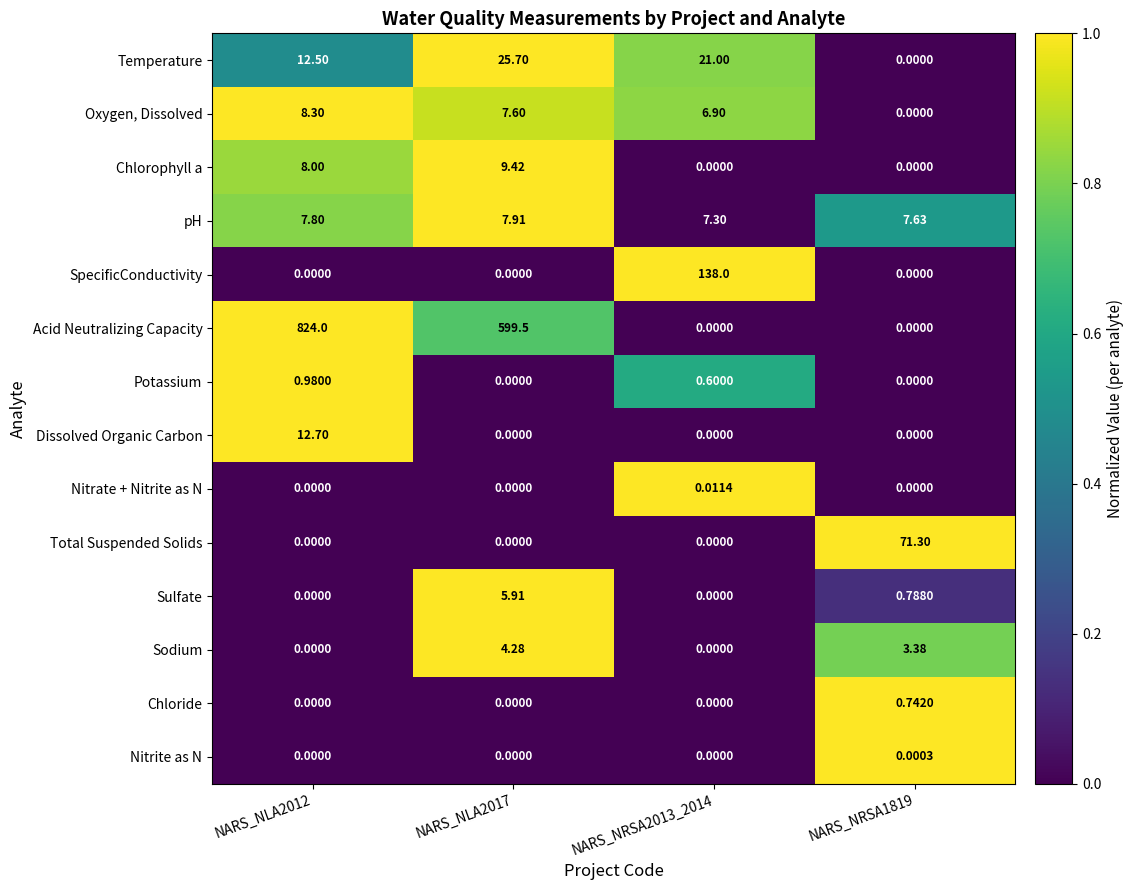

Which series has the largest total across all categories?

Acid Neutralizing Capacity